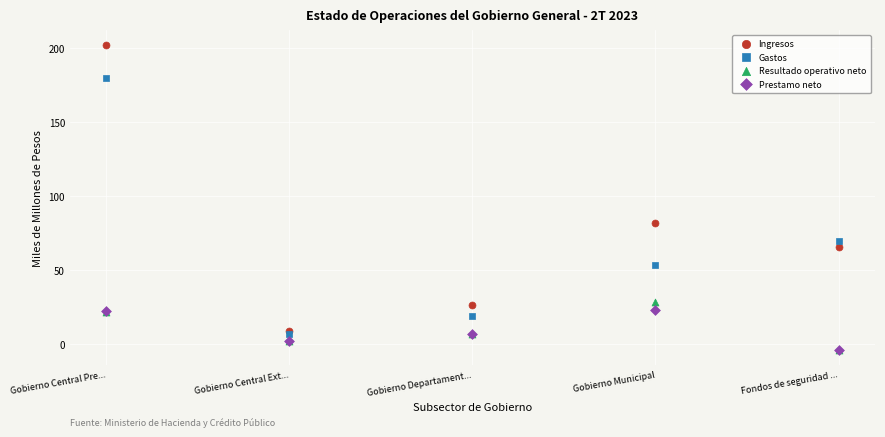

Across all series, what Y value is closest to 99?

82.0